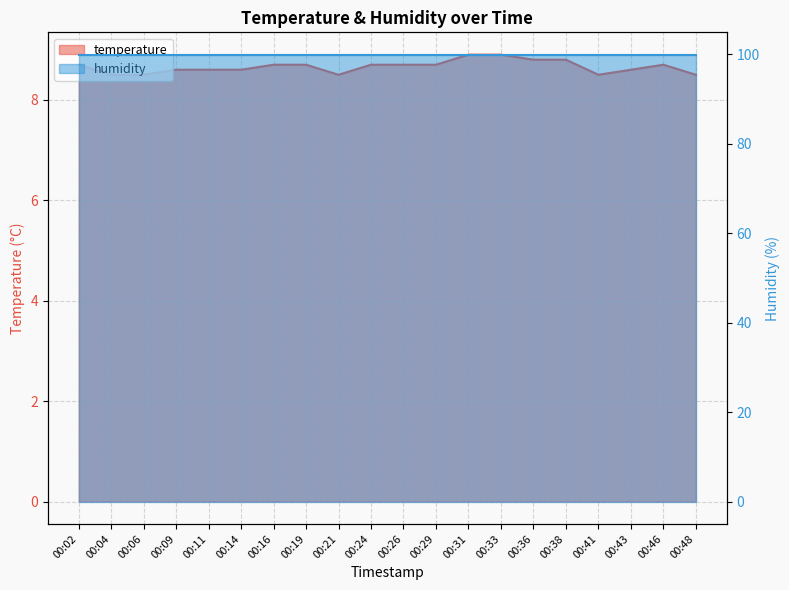

Reading right to left, extract all data points from this chart.

8.5	8.7	8.6	8.5	8.8	8.8	8.9	8.9	8.7	8.7	8.7	8.5	8.7	8.7	8.6	8.6	8.6	8.5	8.5	8.7